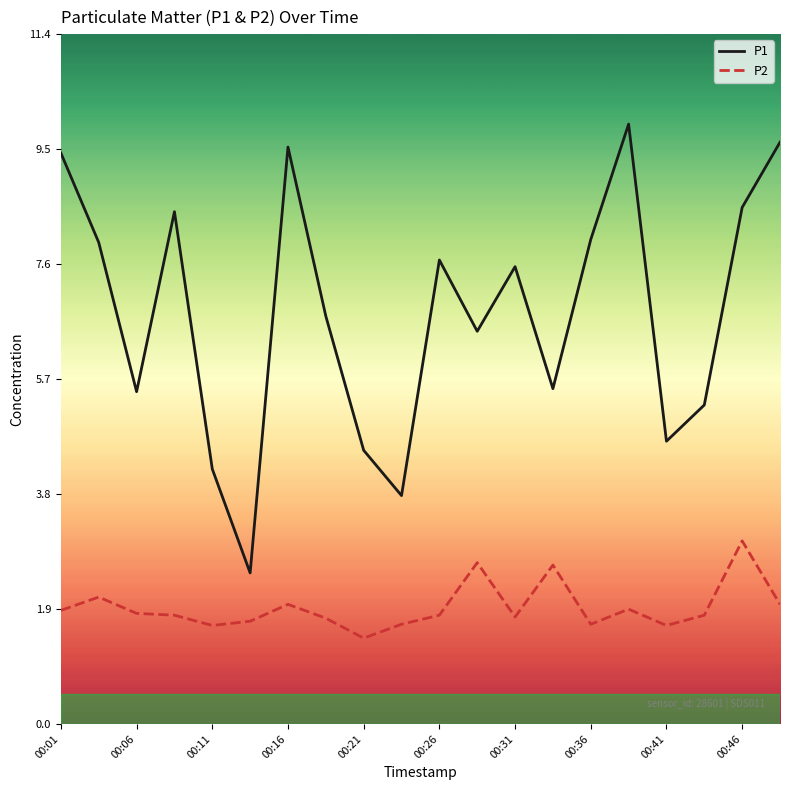

How many lines are shown in the chart?

2